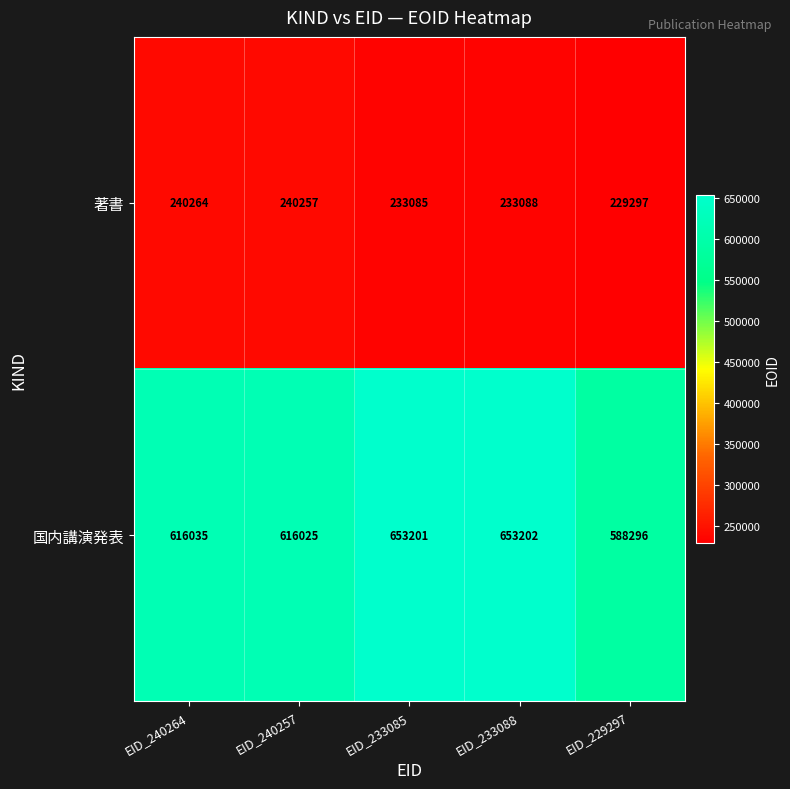

What is the sum of the 著書 values at EID_233088 and EID_240264?

473352